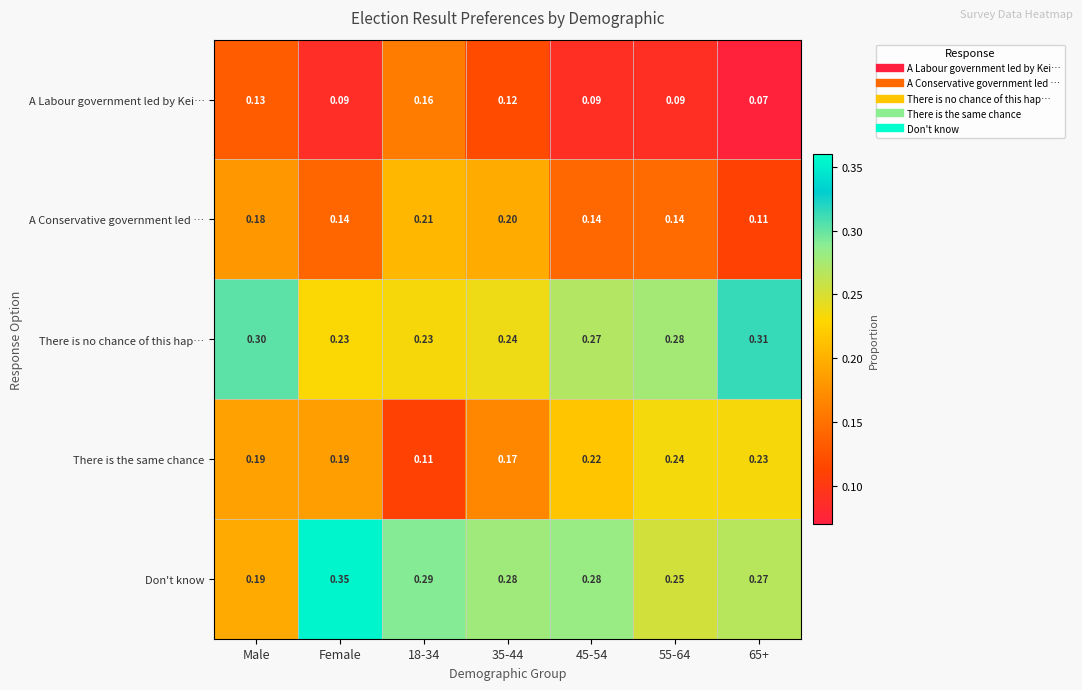

Which series changed the most between 45-54 and 65+?

There is no chance of this hap…